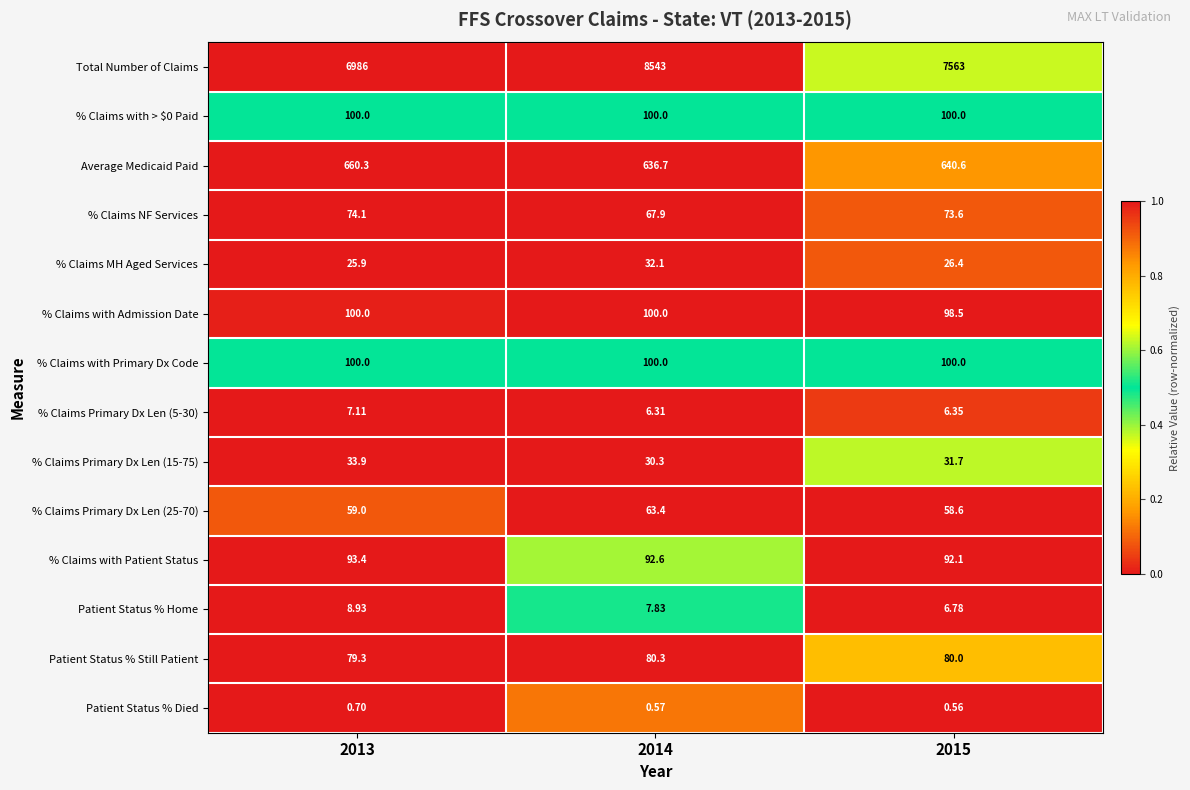

At how many categories does at least one series exceed 0?

3